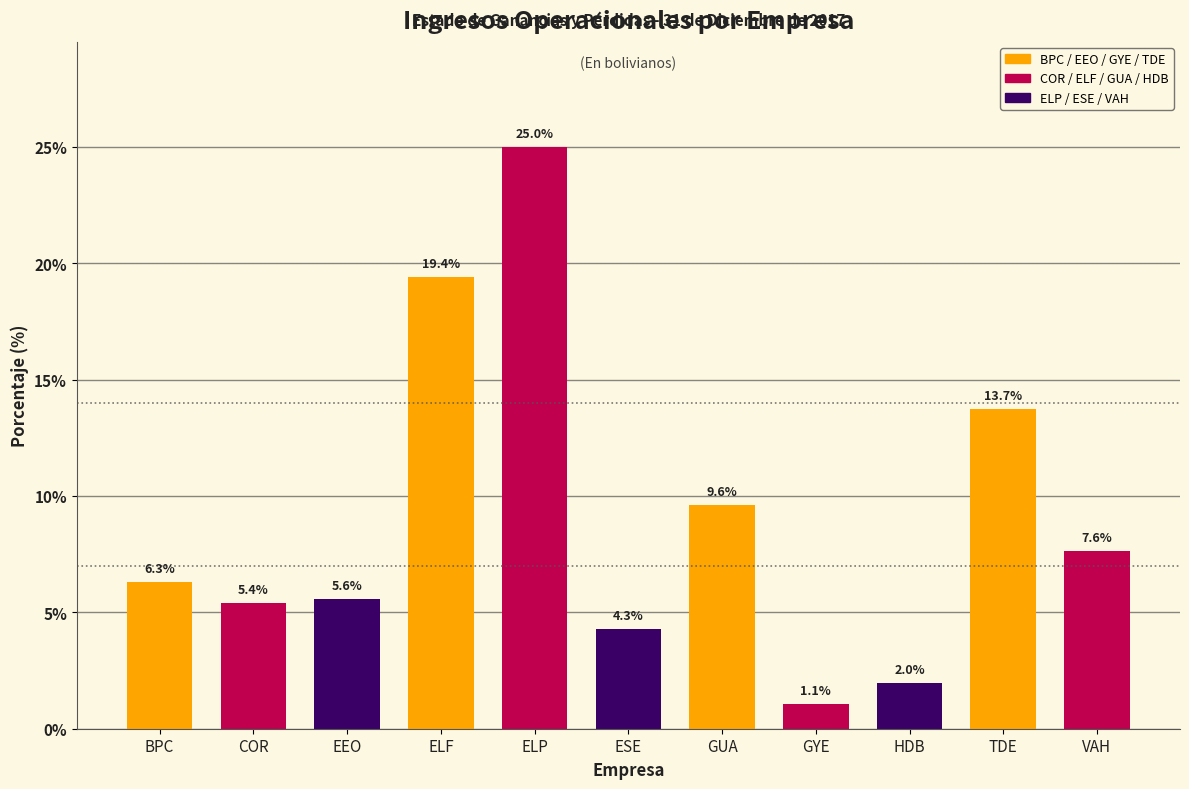

Reading right to left, list all the values displayed in this chart.

VAH=7.6	TDE=13.7	HDB=2.0	GYE=1.1	GUA=9.6	ESE=4.3	ELP=25.0	ELF=19.4	EEO=5.6	COR=5.4	BPC=6.3